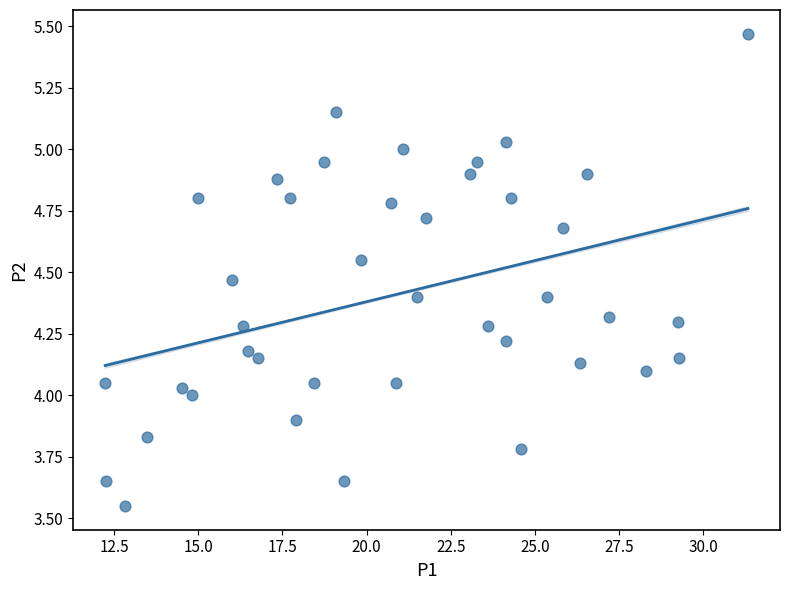

What is the range of Y values (max minus min)?

1.9